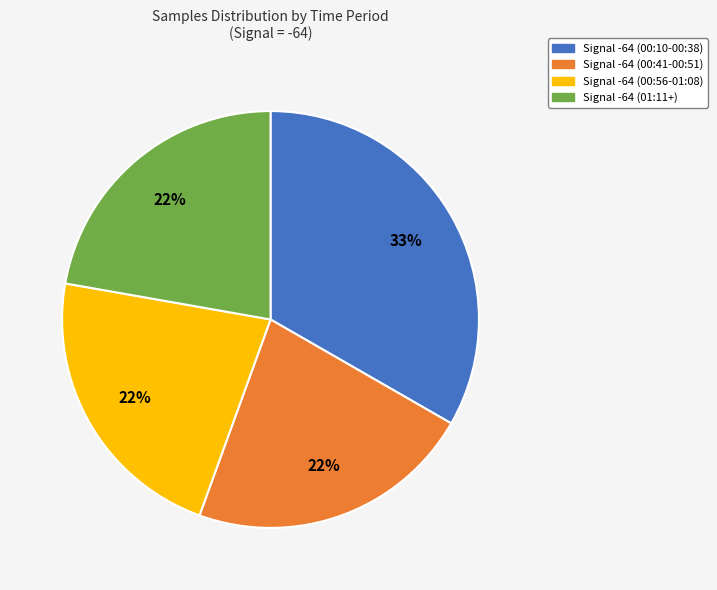

Does any single category account for the majority?

No